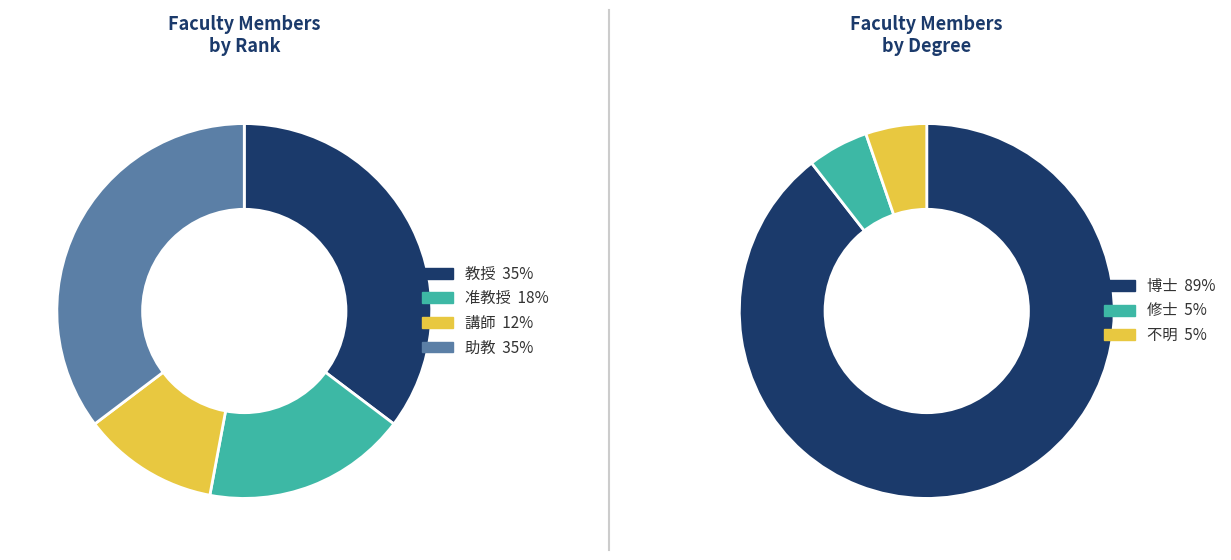

Between 助教 and 助教, which is larger?

助教